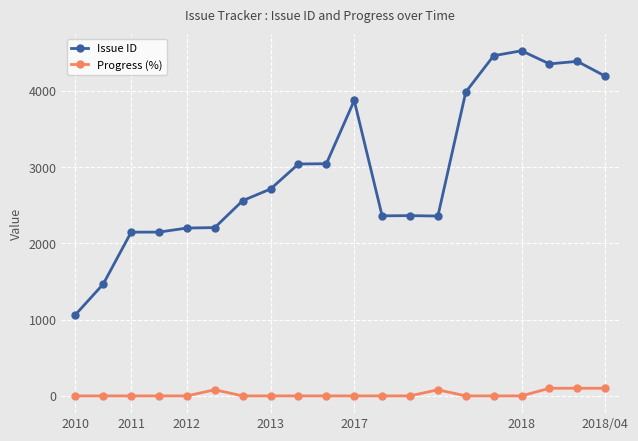

List the series in order of their peak value, highest first.

Issue ID, Progress (%)